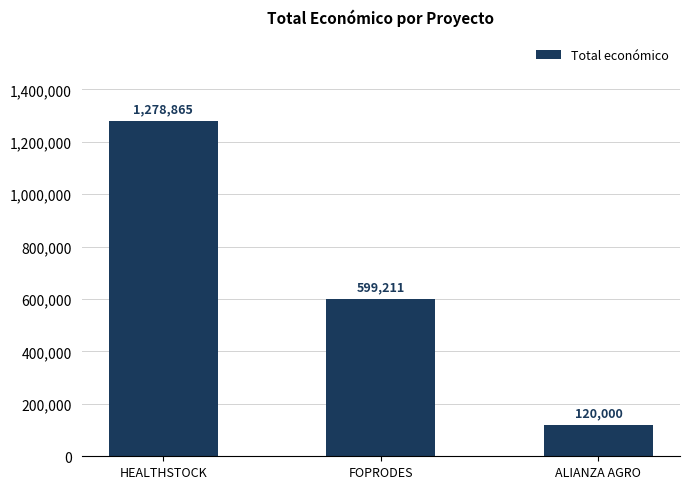

How many data points are less than 599211?

1